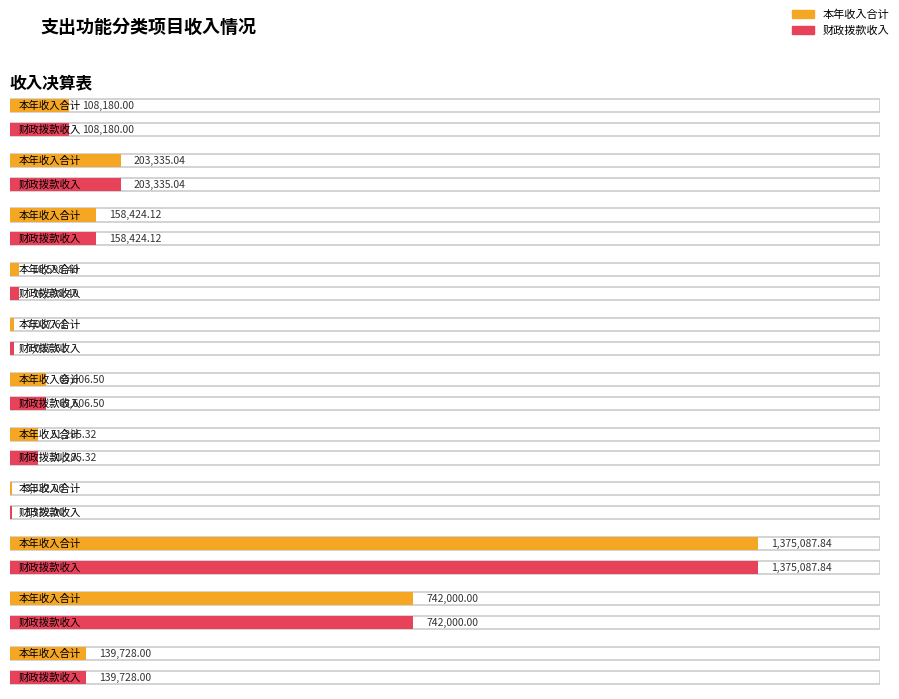

What position from the left is 死亡抚恤?

4